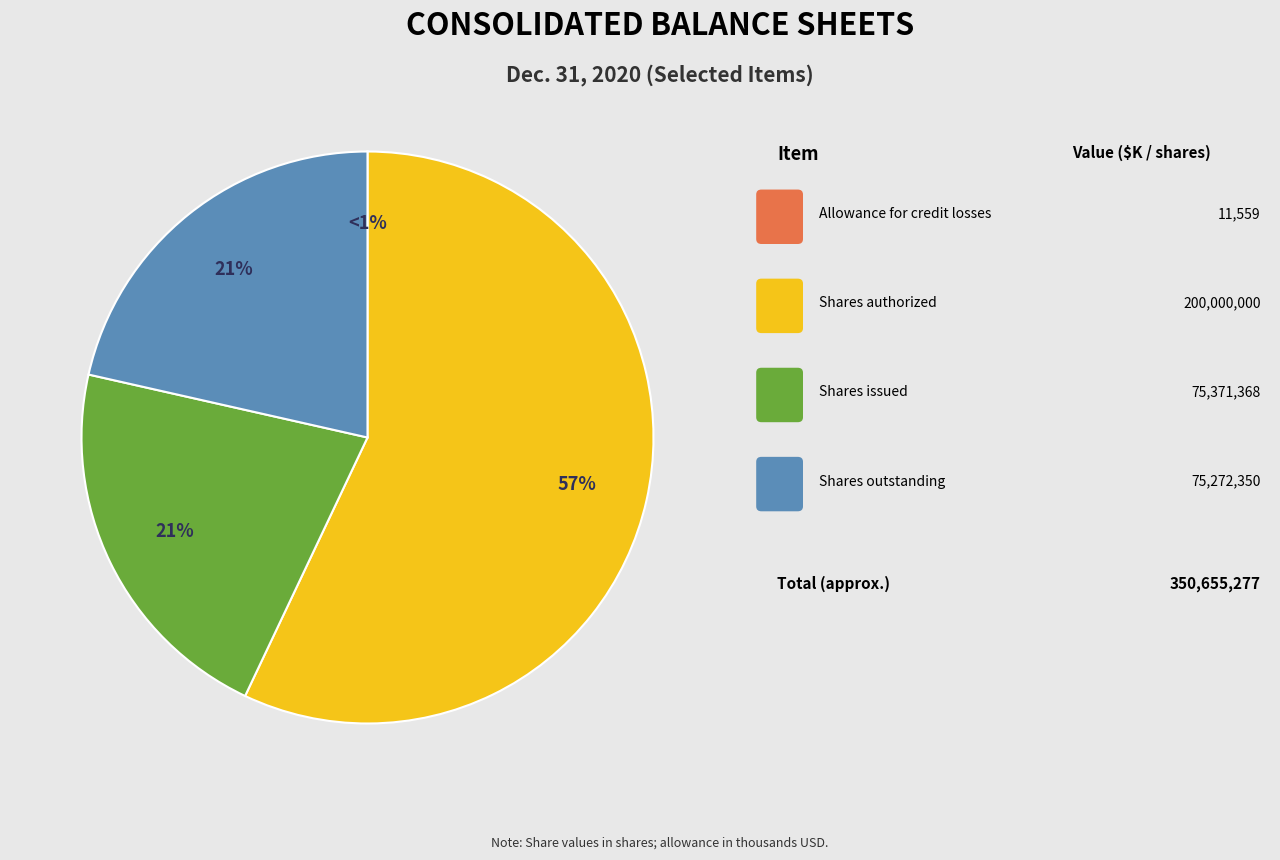

Which category accounts for the majority?

Common stock, shares authorized